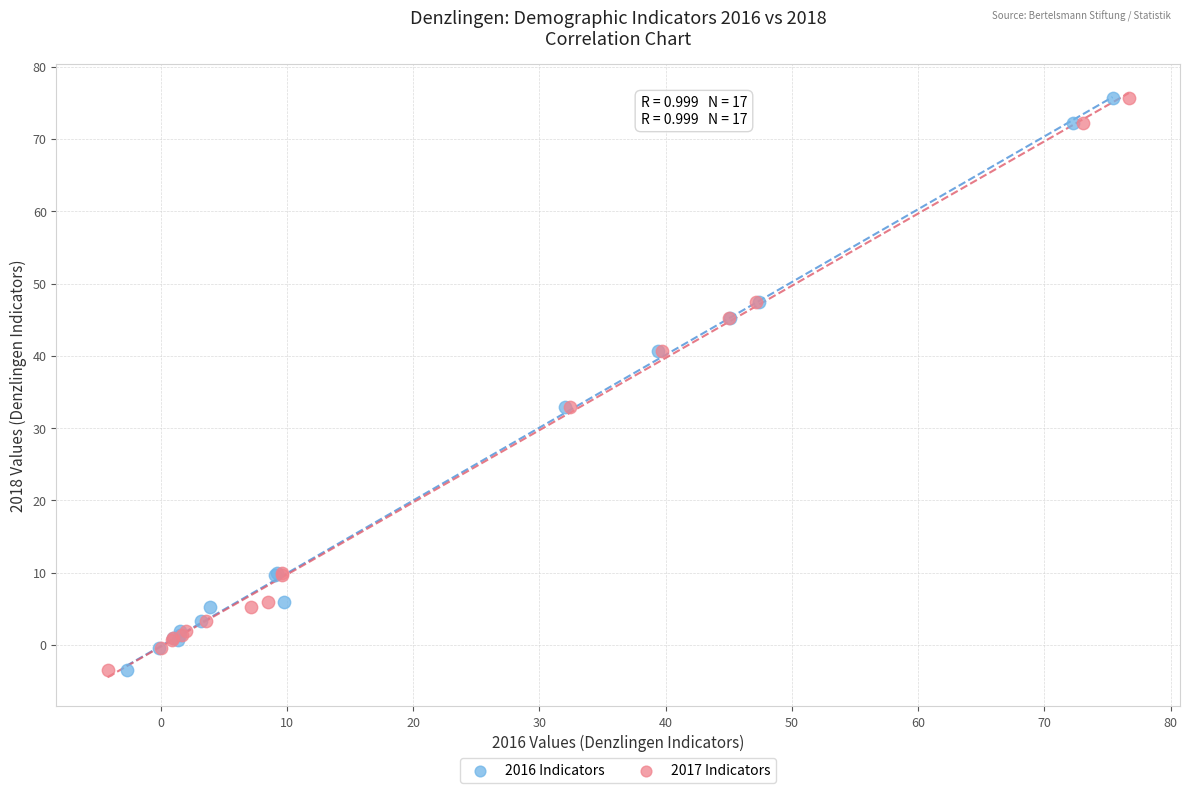

What are all the series names shown in the legend?

2016 Indicators, 2017 Indicators